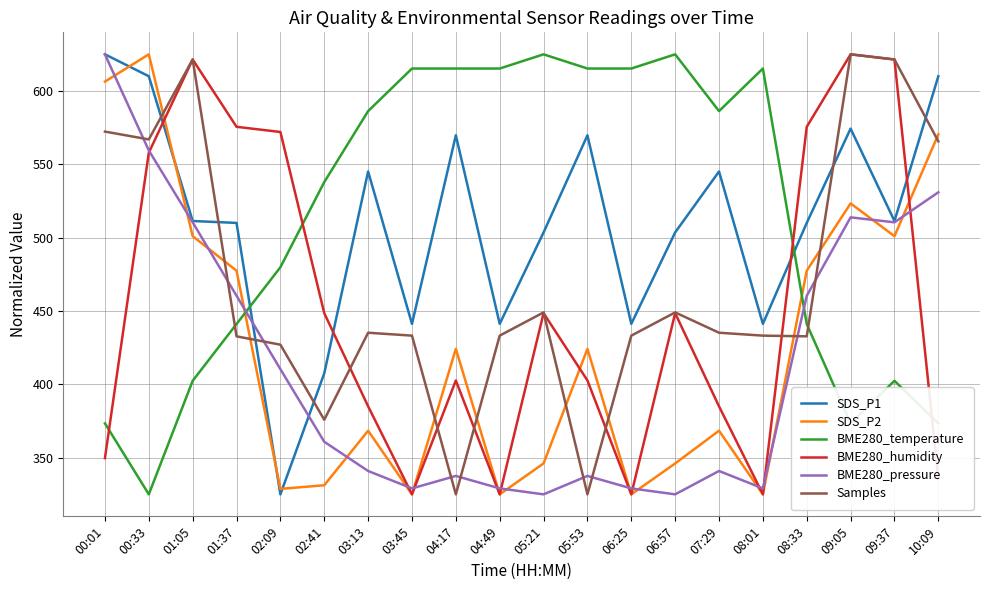

At which category does BME280_humidity reach its first local peak?

01:05